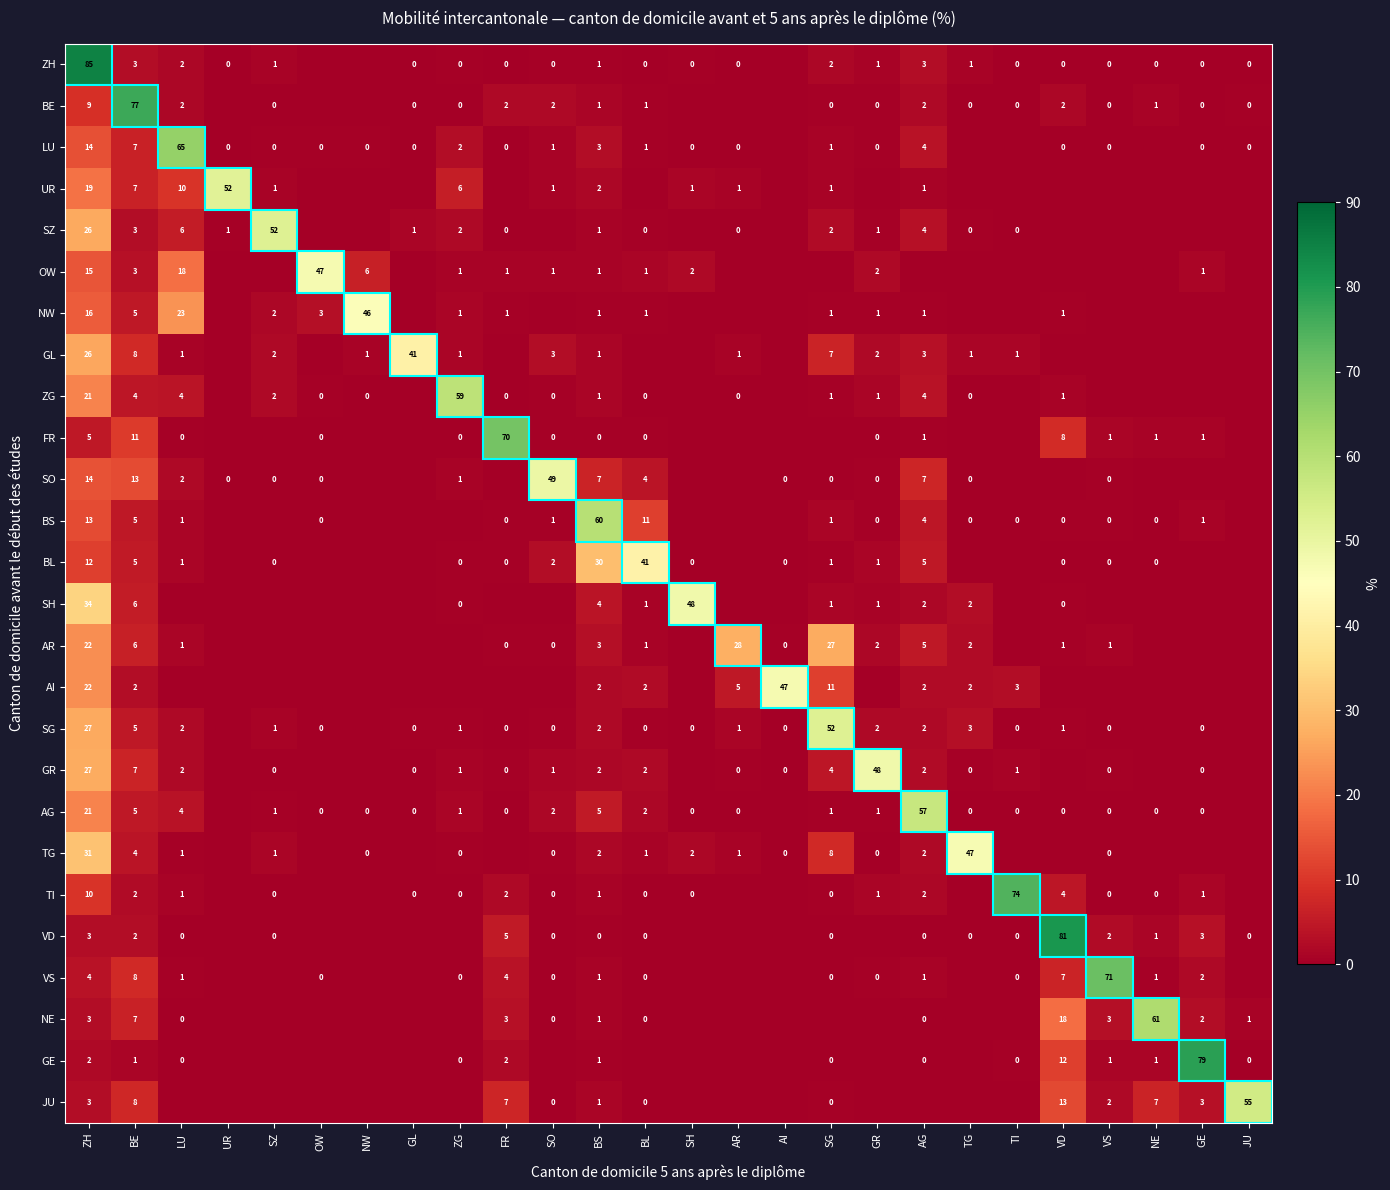

At how many categories does at least one series exceed 8?

26